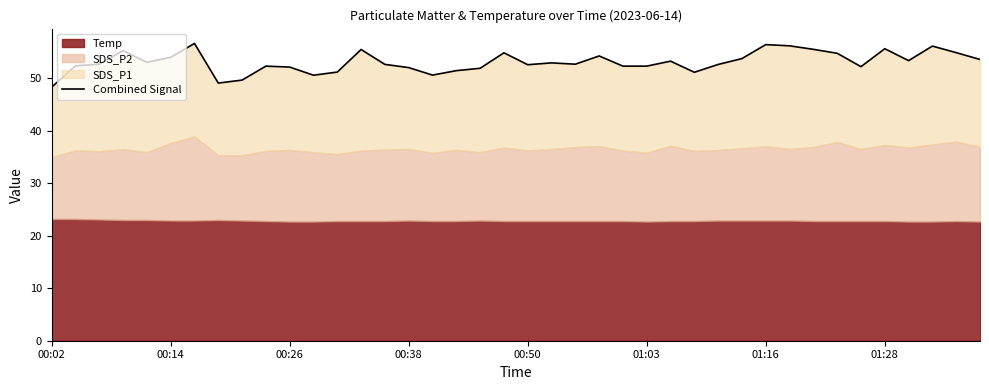

What is the difference between the second highest and second lowest values?

7.3